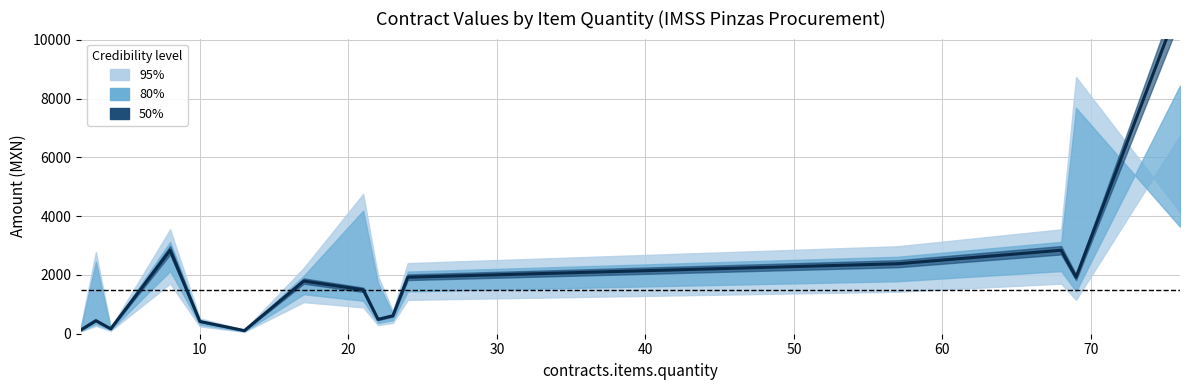

How many values are below 1494?

7